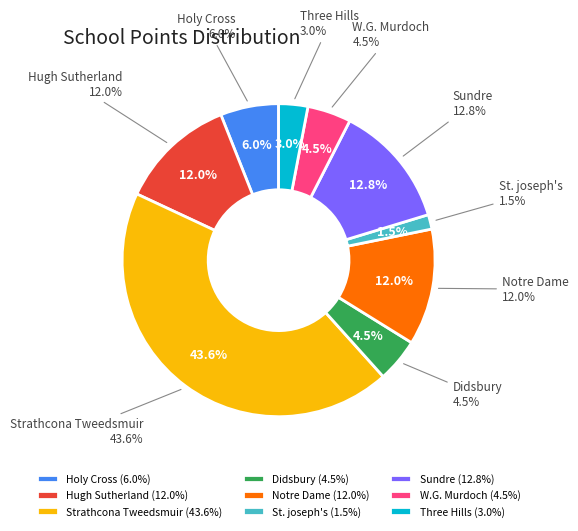

Approximately how many times larger is the value at Hugh Sutherland compared to Notre Dame?

1.0